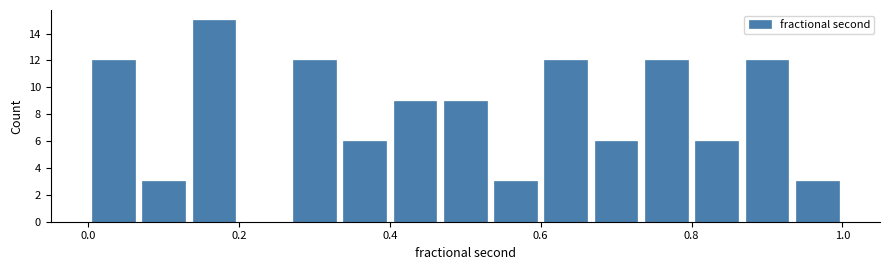

Read against the x-axis, roughly where is the centre of the tallest bar?

0.16